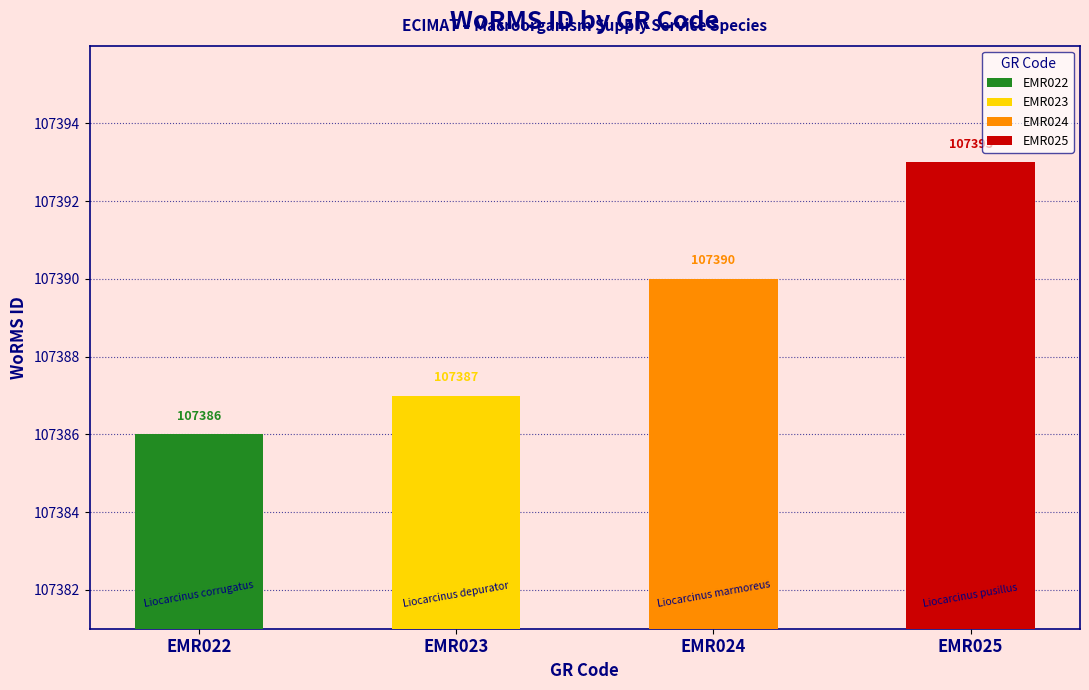

List the labels in order of value, smallest first.

EMR022, EMR023, EMR024, EMR025